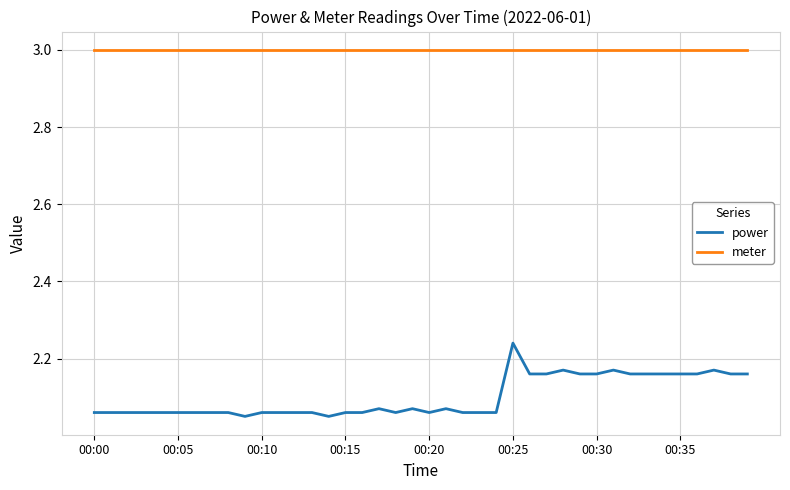

Rank the series by their average value, from highest to lowest.

meter, power